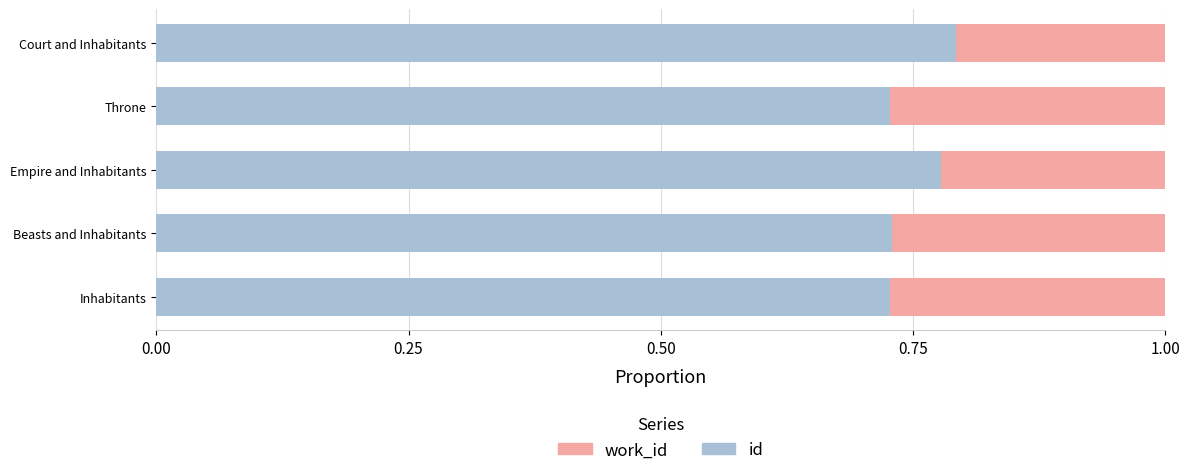

What is the total value across all series at Throne?

1.0